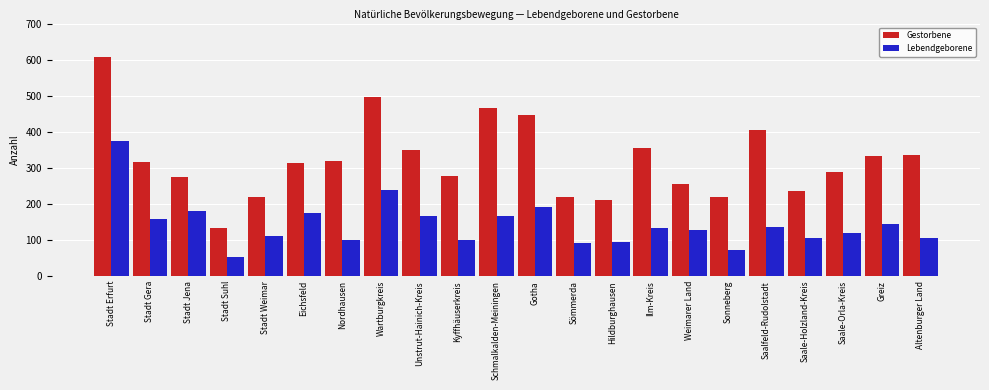

What is the highest value of the Lebendgeborene series?

376